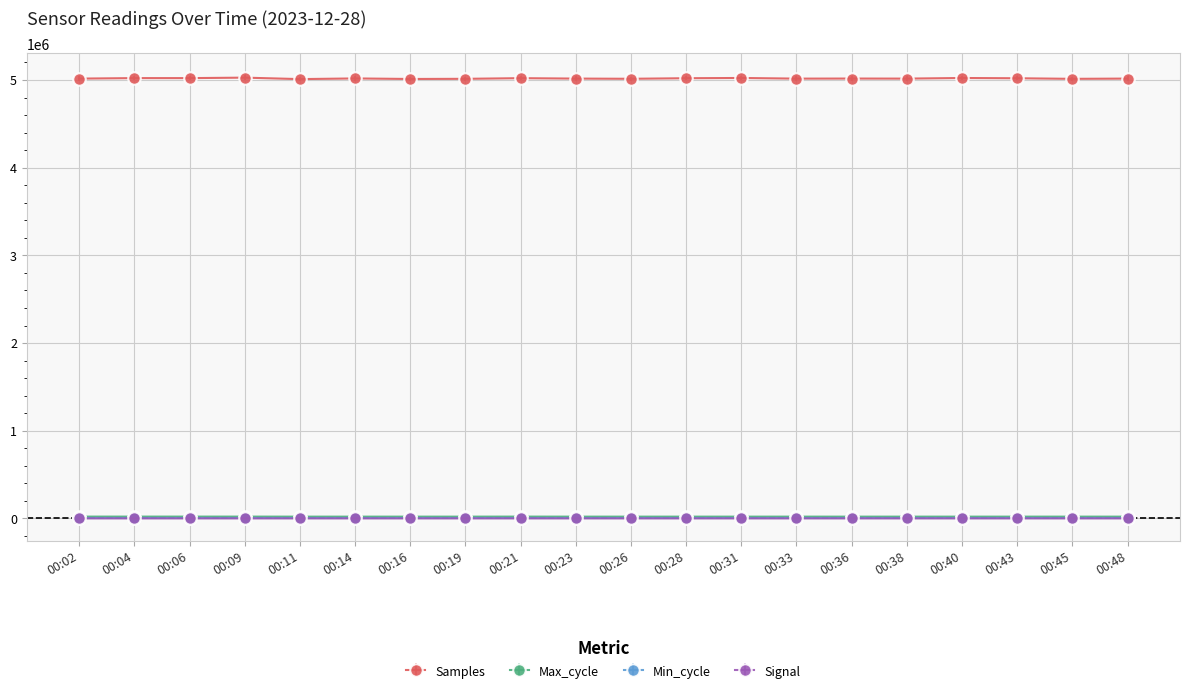

What is the difference between the maximum and minimum values in the Max_cycle series?

444